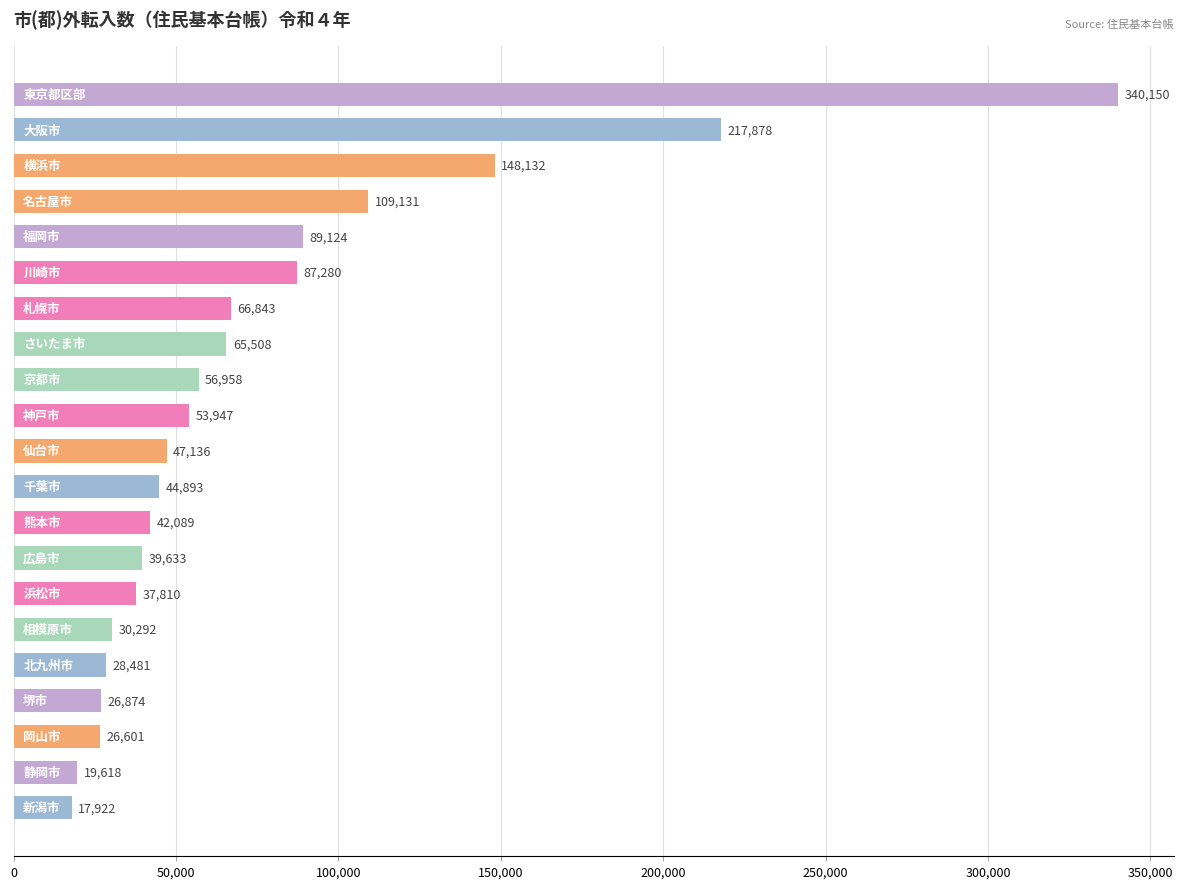

What is the smallest value displayed?

17922